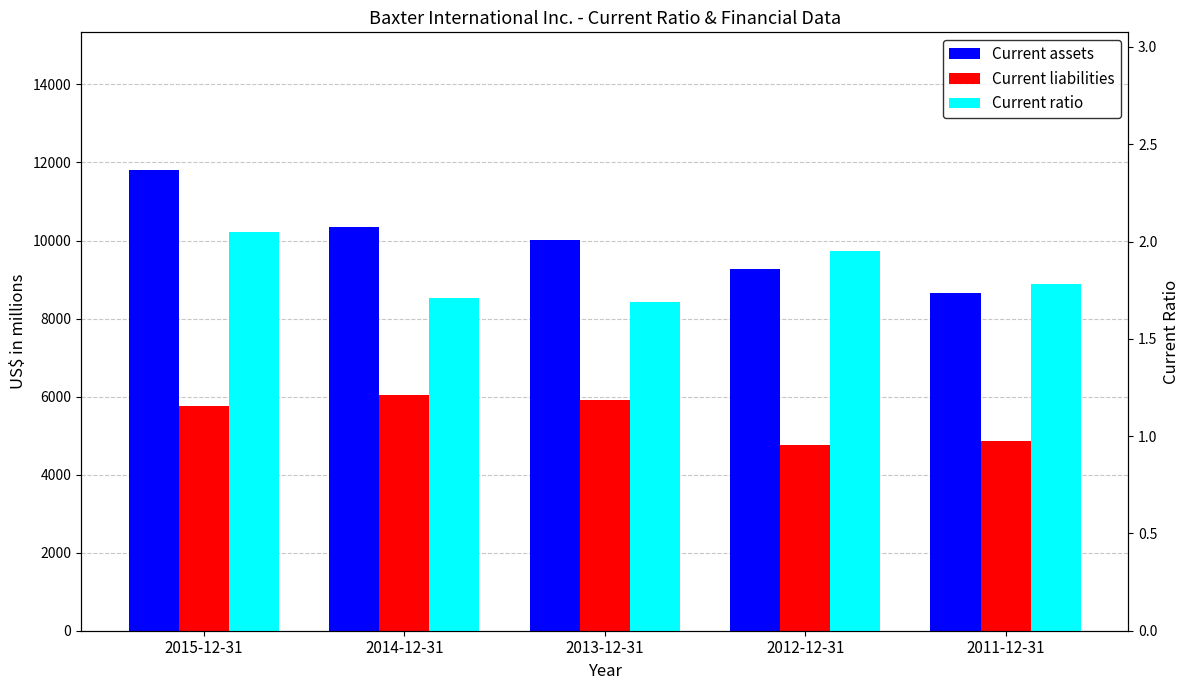

Reading left to right, list all the values displayed in this chart.

Current assets: 2015-12-31=11796.0	2014-12-31=10351.0	2013-12-31=10004.0	2012-12-31=9260.0	2011-12-31=8650.0
Current liabilities: 2015-12-31=5750.0	2014-12-31=6042.0	2013-12-31=5906.0	2012-12-31=4759.0	2011-12-31=4857.0
Current ratio: 2015-12-31=2.0	2014-12-31=1.7	2013-12-31=1.7	2012-12-31=1.9	2011-12-31=1.8